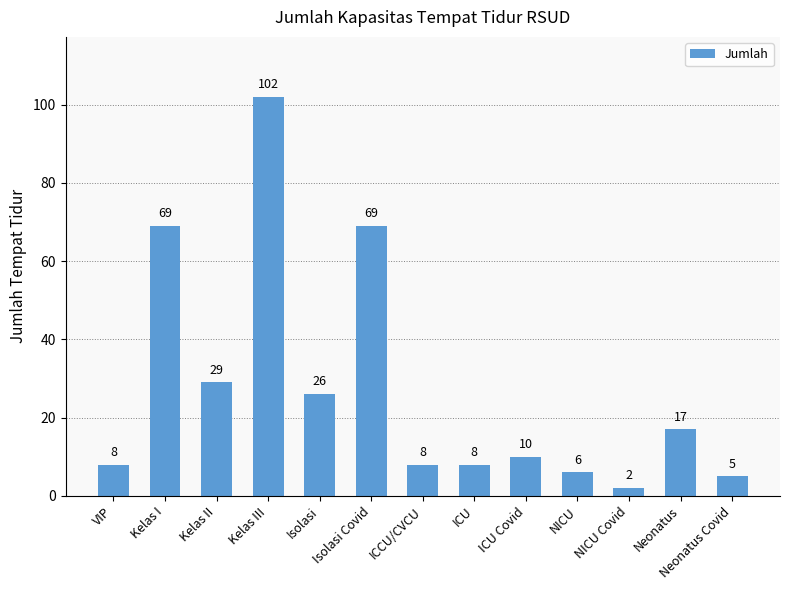

Reading left to right, transcribe all the data shown in this chart.

8	69	29	102	26	69	8	8	10	6	2	17	5